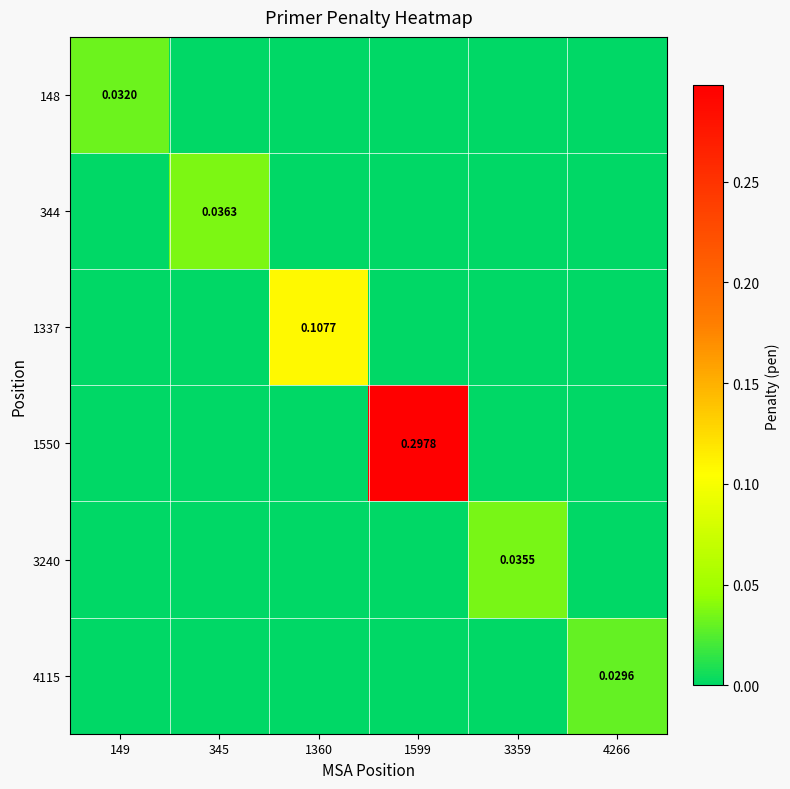

How many data points in 1550 are above 0?

1